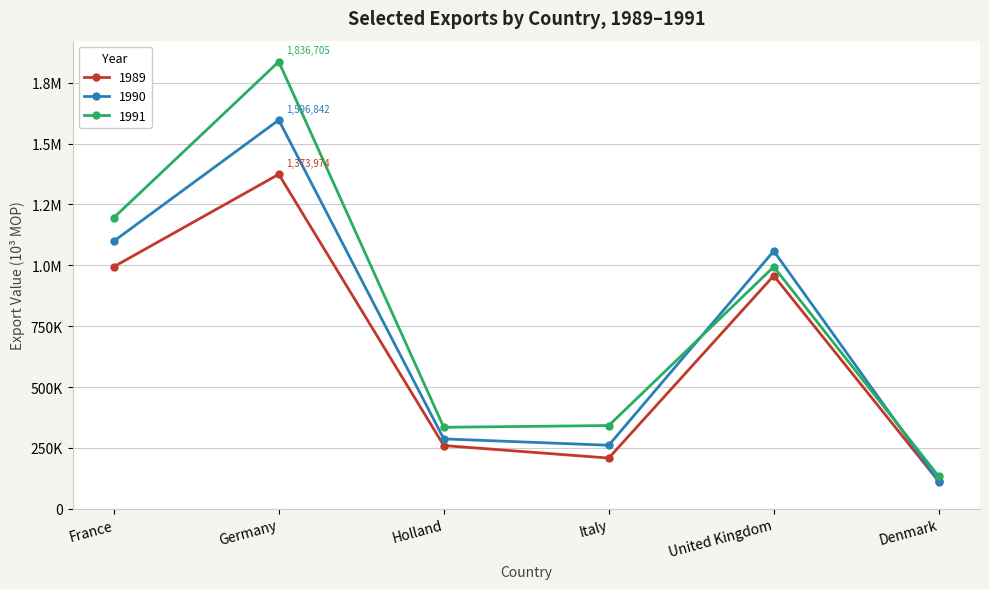

Does the chart have visible grid lines?

Yes